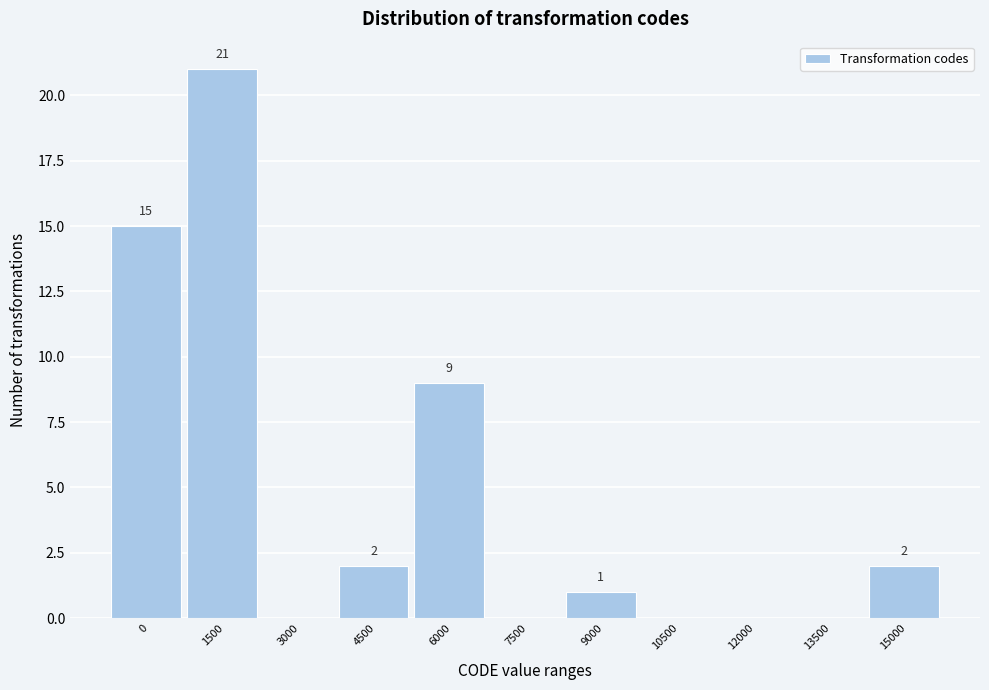

Reading left to right, transcribe all the data shown in this chart.

0=15	1500=21	3000=0	4500=2	6000=9	7500=0	9000=1	10500=0	12000=0	13500=0	15000=2